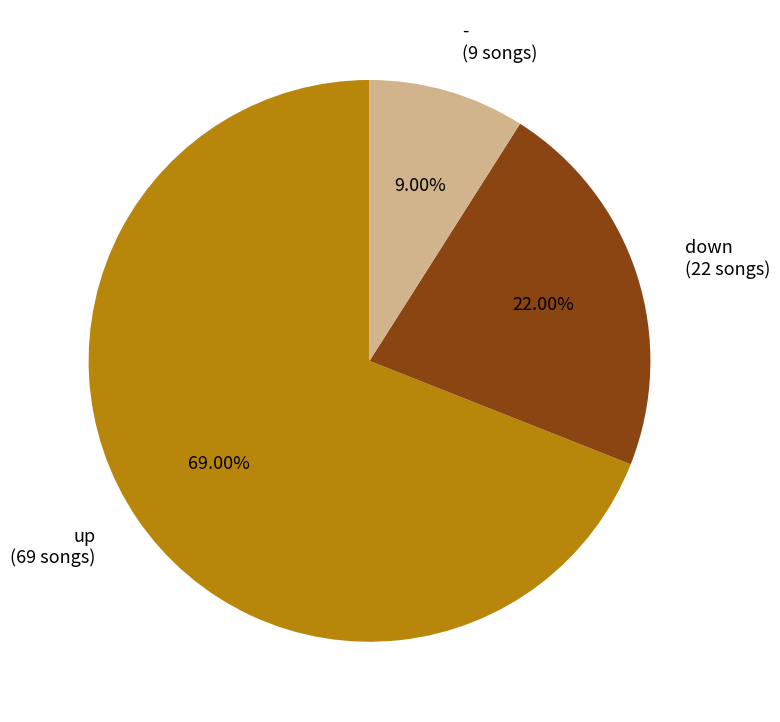

How many segments does this pie chart have?

3